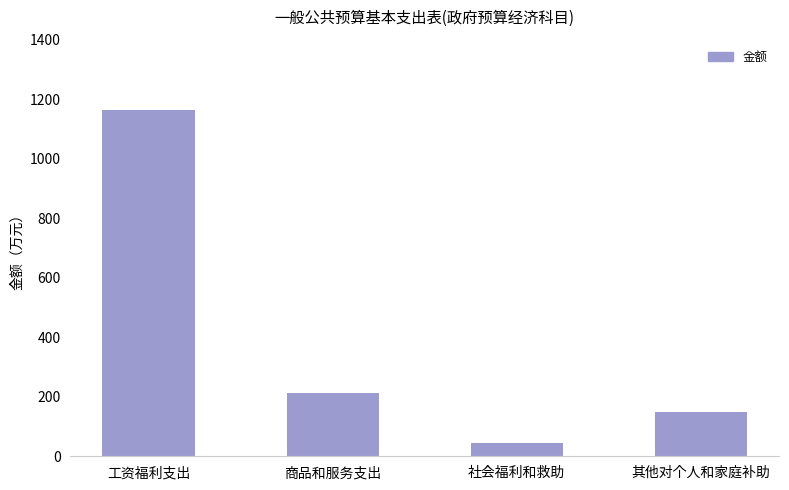

What is the value of the 2nd bar from the left?

212.3